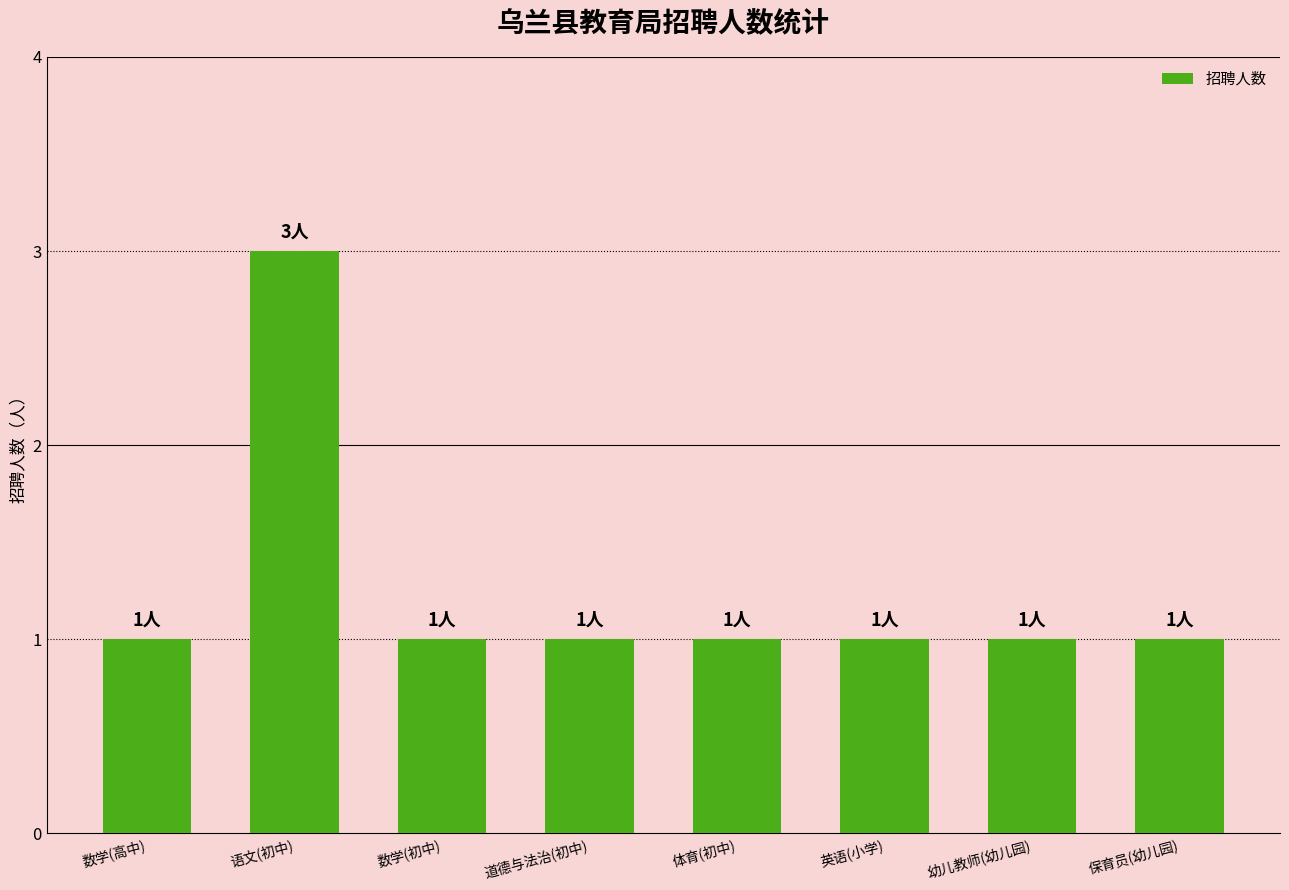

How many values are between 1 and 2?

7